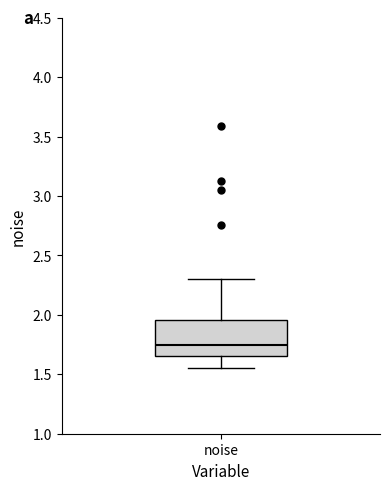

Transcribe this box plot: give where the median line is, the range the box spans, and where the two whiskers end, as read against the y-axis. The values are not printed on the chart, so give them approximately, as read against the axis.

median 1.75, box 1.65 to 1.95, whiskers 1.55 to 2.30